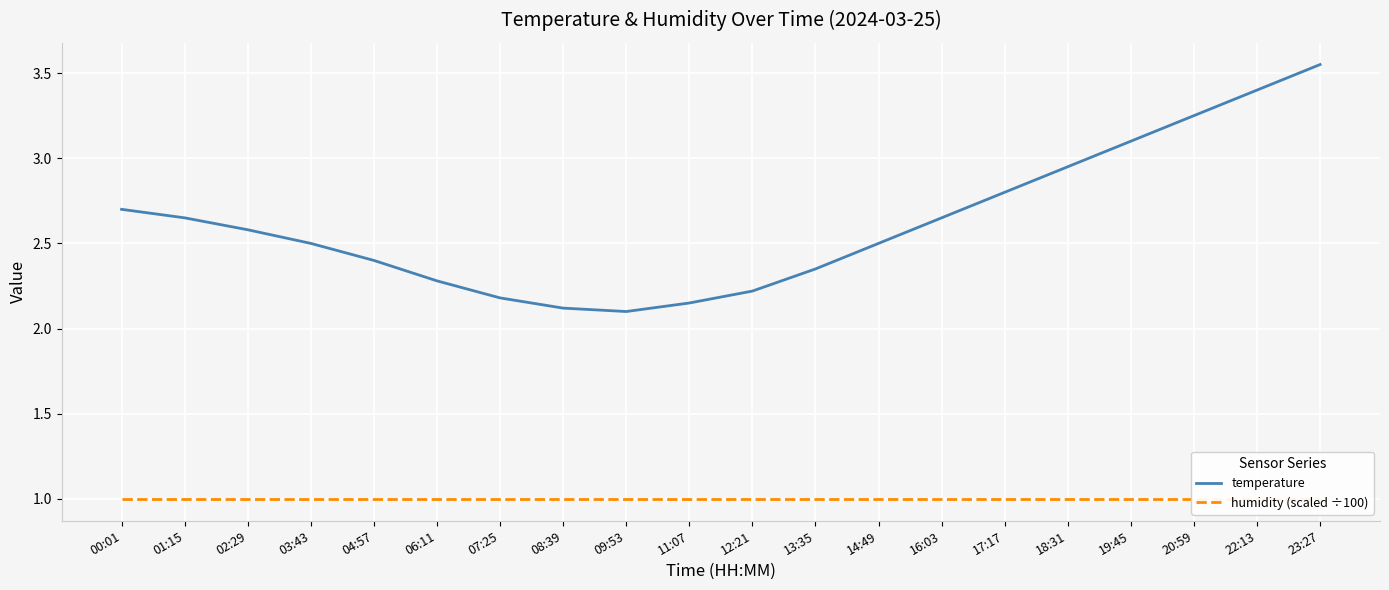

Between 19:45 and 13:35, which is larger?

19:45